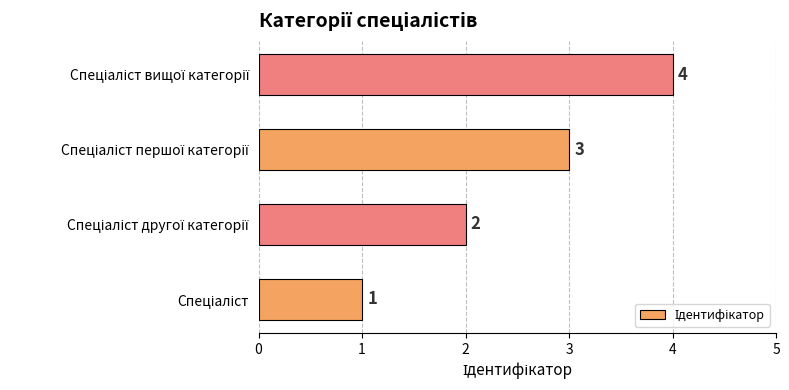

What is the difference between the maximum and minimum values?

3